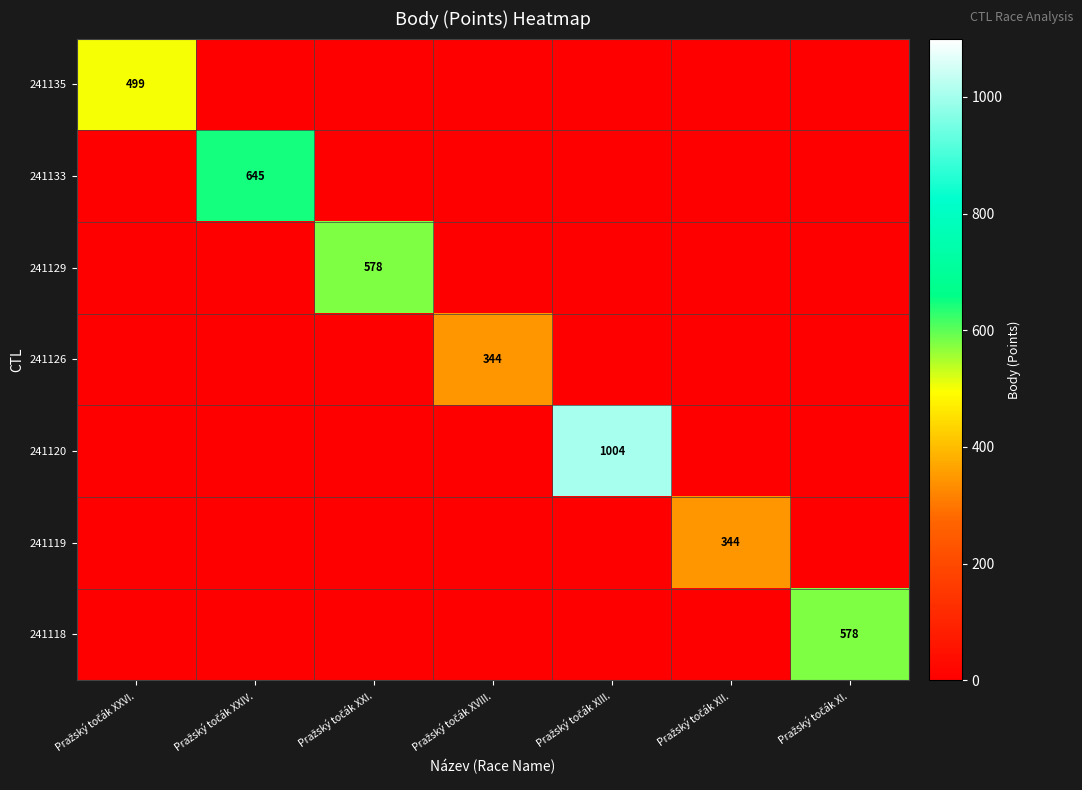

How many values in 241133 are above zero?

1